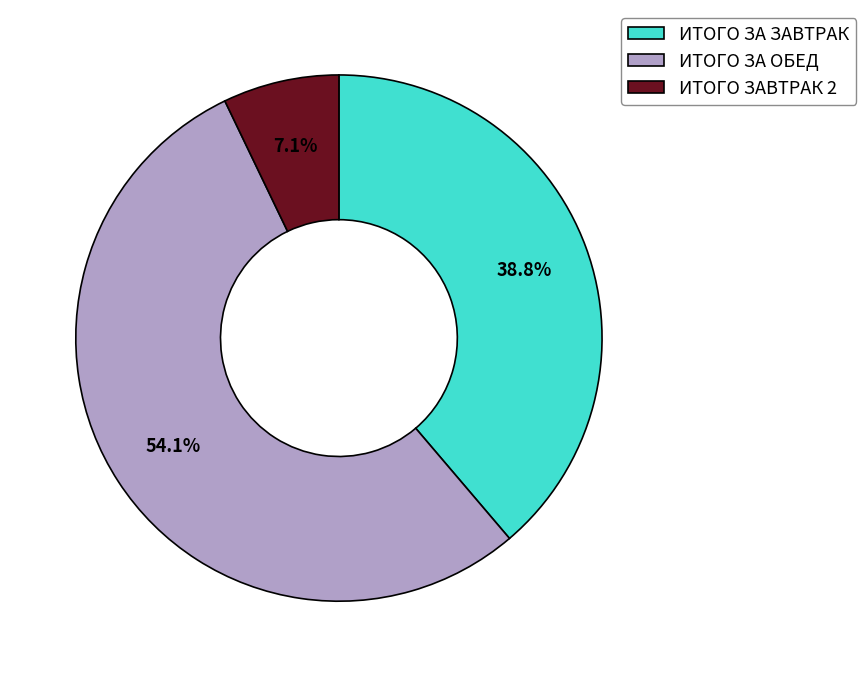

Is ИТОГО ЗА ОБЕД the majority of the pie?

Yes